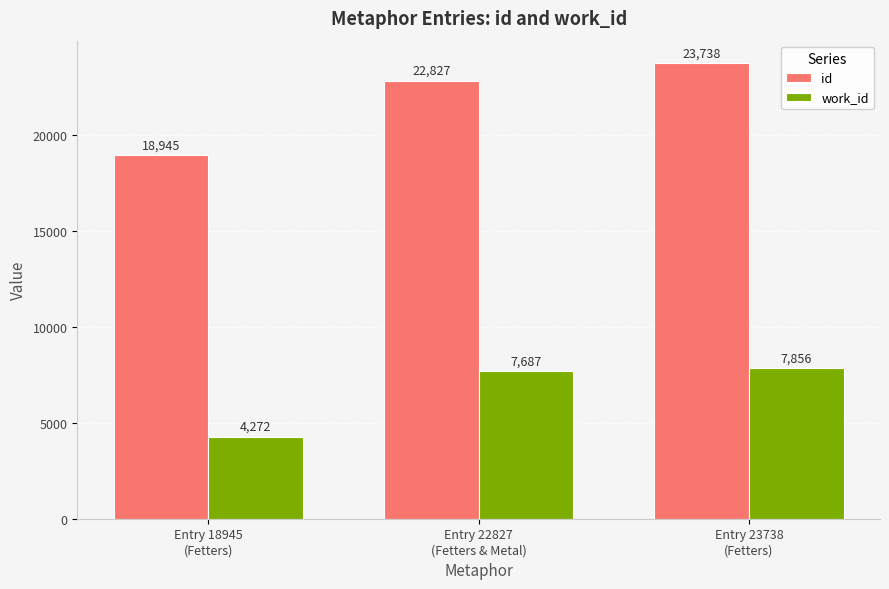

Reading left to right, what are all the values shown in this chart?

id: Entry 18945
(Fetters)=18945	Entry 22827
(Fetters & Metal)=22827	Entry 23738
(Fetters)=23738
work_id: Entry 18945
(Fetters)=4272	Entry 22827
(Fetters & Metal)=7687	Entry 23738
(Fetters)=7856